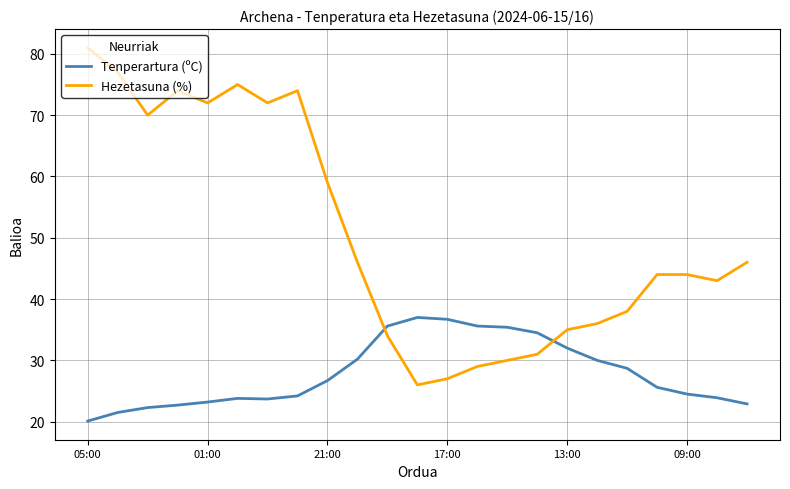

Rank the series by their maximum value, from lowest to highest.

Tenperartura (ºC), Hezetasuna (%)